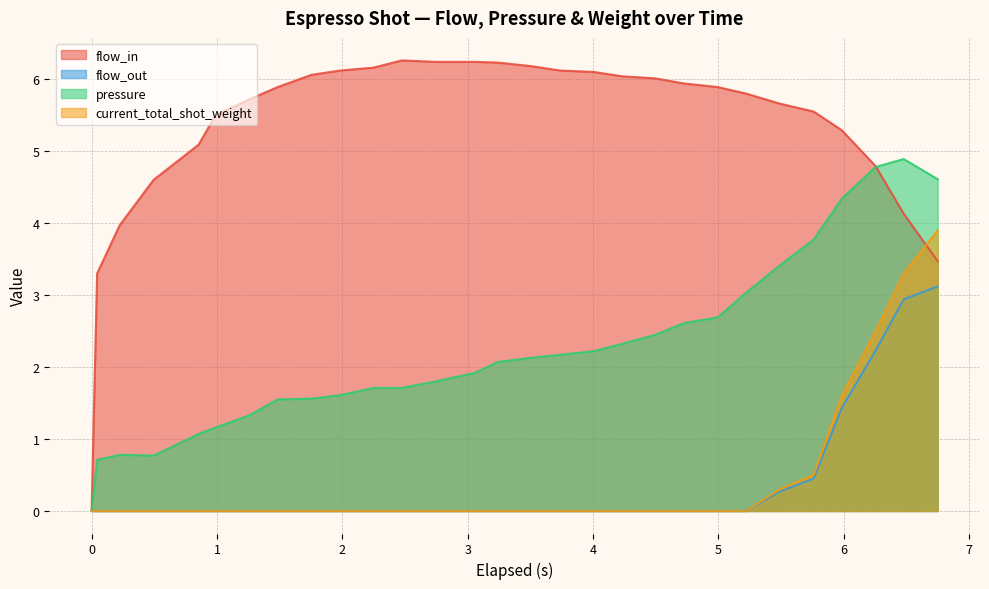

Reading left to right, extract all data points from this chart.

flow_in: 0.0	3.3	4.0	4.6	5.1	5.5	5.7	5.9	6.1	6.1	6.2	6.3	6.2	6.2	6.2	6.2	6.1	6.1	6.0	6.0	5.9	5.9	5.8	5.7	5.5	5.3	4.8	4.1	3.5
flow_out: 0.0	0.0	0.0	0.0	0.0	0.0	0.0	0.0	0.0	0.0	0.0	0.0	0.0	0.0	0.0	0.0	0.0	0.0	0.0	0.0	0.0	0.0	0.0	0.3	0.5	1.4	2.2	2.9	3.1
pressure: 0.0	0.7	0.8	0.8	1.1	1.2	1.3	1.6	1.6	1.6	1.7	1.7	1.8	1.9	2.1	2.1	2.2	2.2	2.3	2.5	2.6	2.7	3.0	3.4	3.8	4.3	4.8	4.9	4.6
current_total_shot_weight: 0.0	0.0	0.0	0.0	0.0	0.0	0.0	0.0	0.0	0.0	0.0	0.0	0.0	0.0	0.0	0.0	0.0	0.0	0.0	0.0	0.0	0.0	0.0	0.3	0.5	1.6	2.5	3.3	3.9